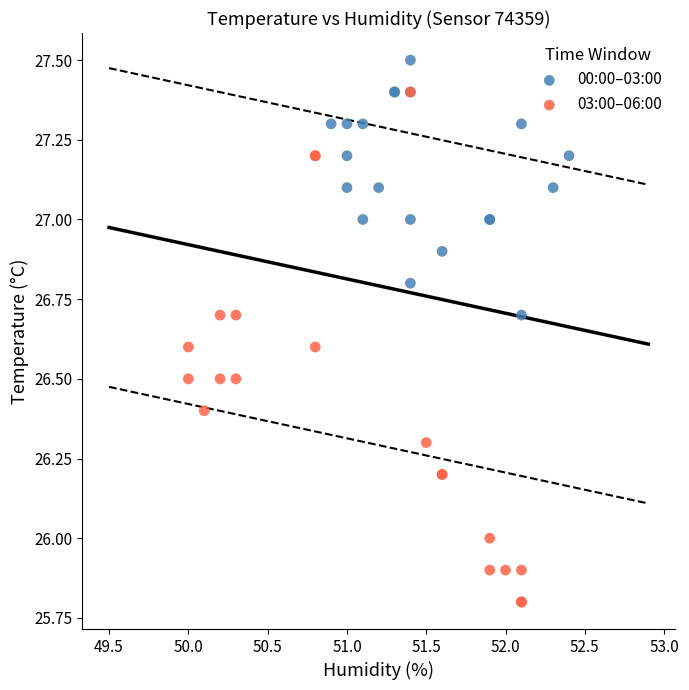

Which series reaches the minimum Y coordinate?

03:00–06:00